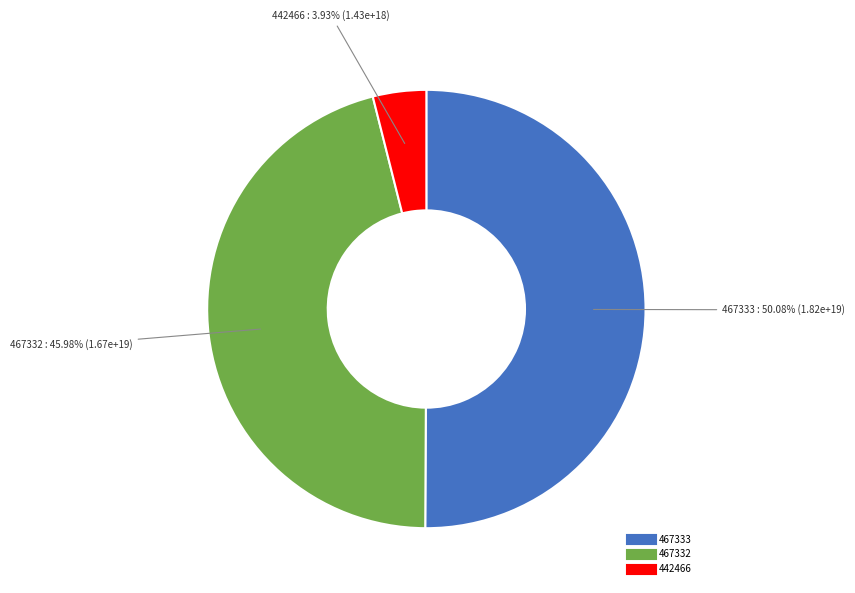

To the nearest percent, what is the combined percentage of 467332 and 442466?

50%